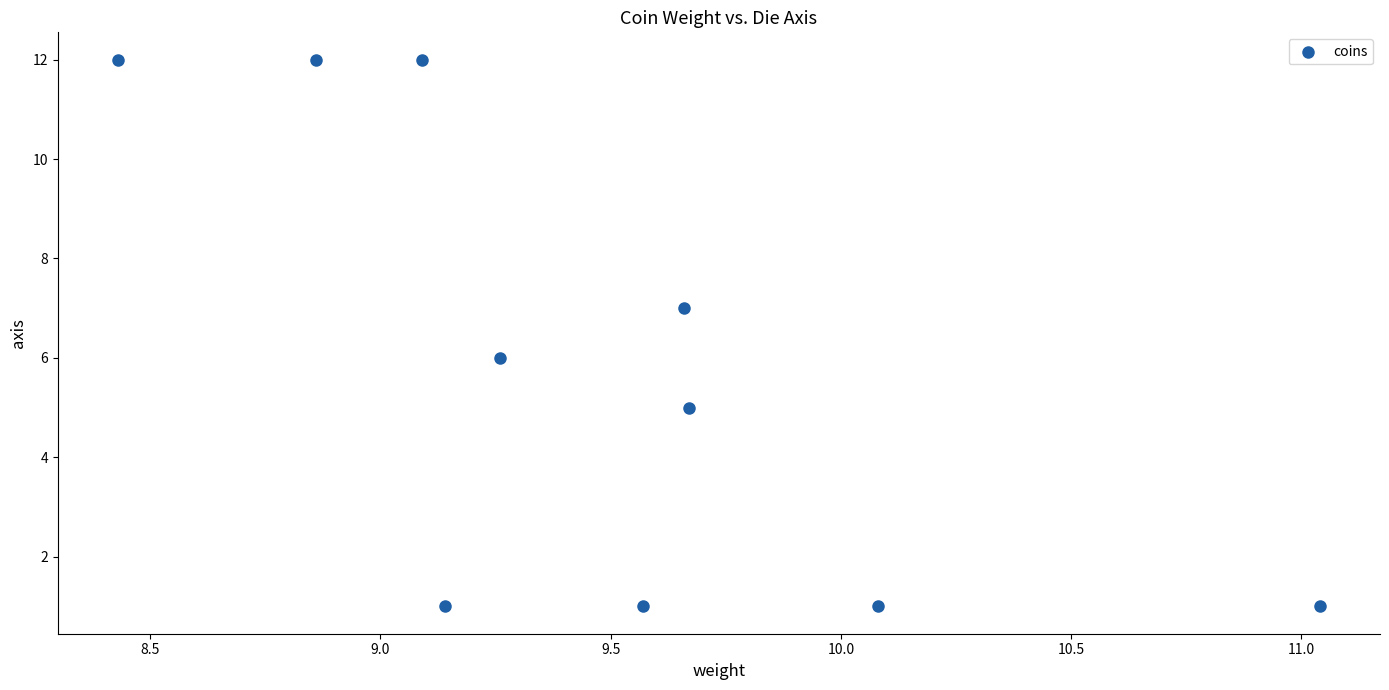

What is the range of Y values (max minus min)?

11